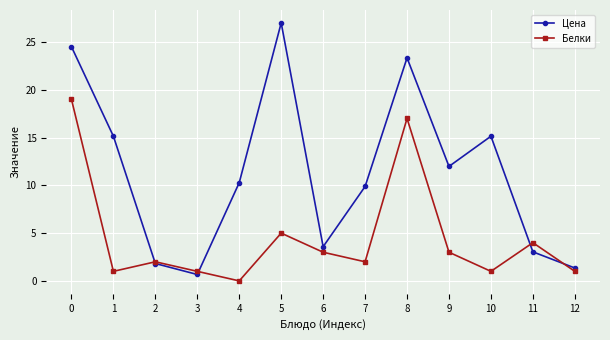

What is the maximum value for Белки?

19.0